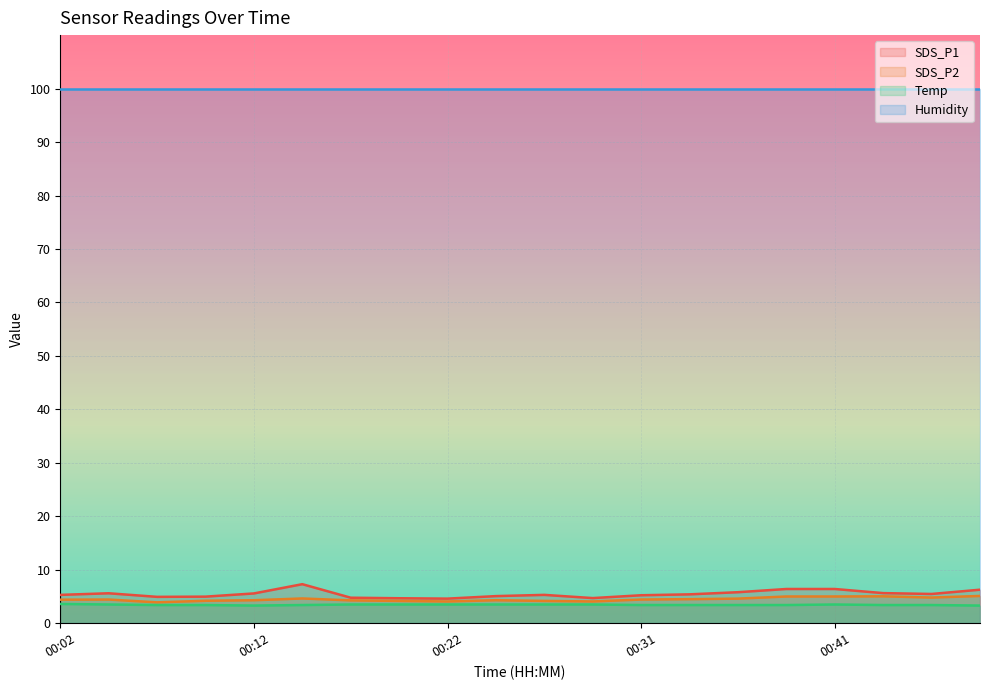

True or false: SDS_P1 has a value of 9.8 at 00:46.

False